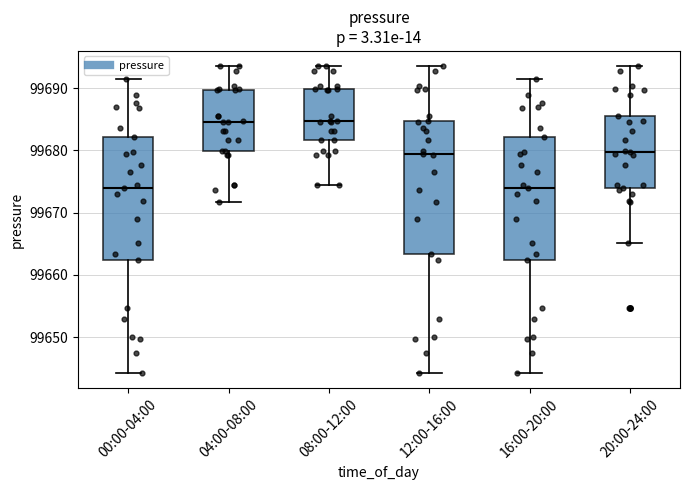

Which box is the tallest, from its lower edge to its upper edge?

12:00-16:00